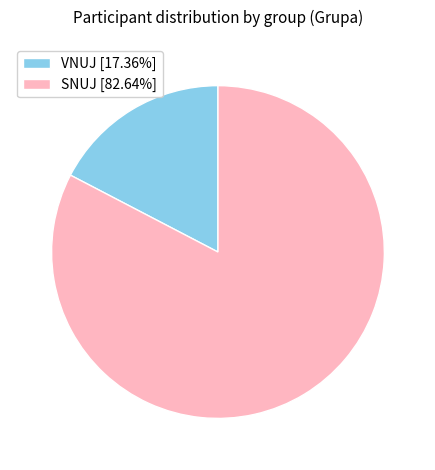

Count the number of slices in the pie.

2